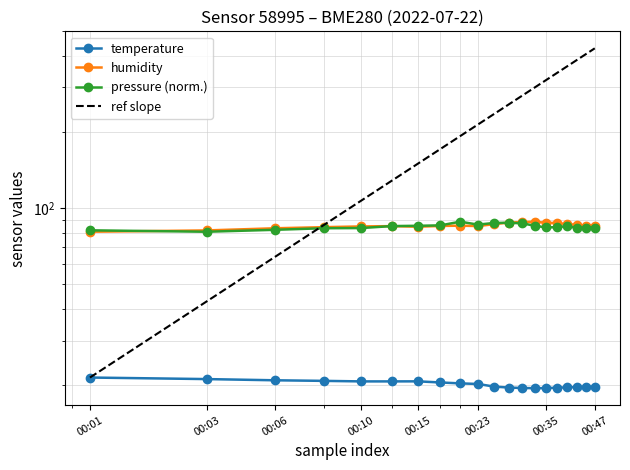

True or false: pressure_scaled has a value of 86.1 at 00:23.

True